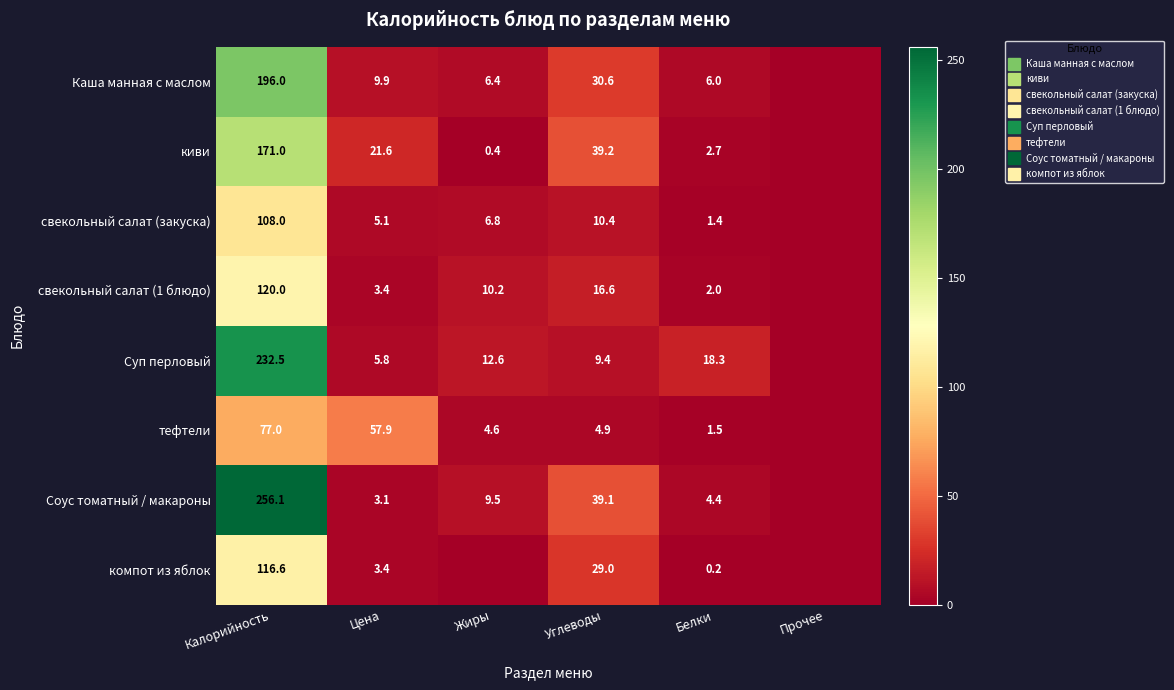

What value does the Каша манная с маслом series have at Жиры?

6.4